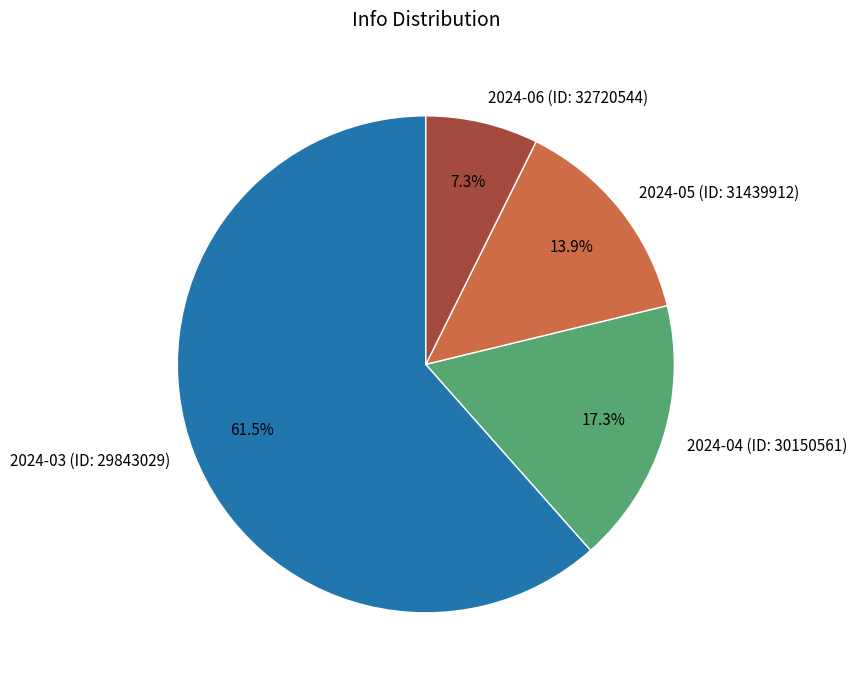

Count the number of slices in the pie.

4